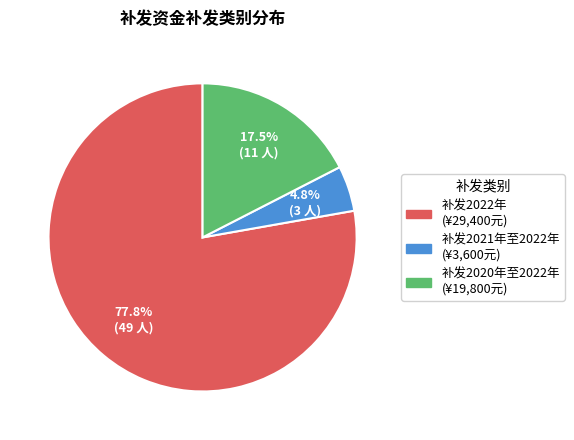

Is there a majority slice in this chart?

Yes